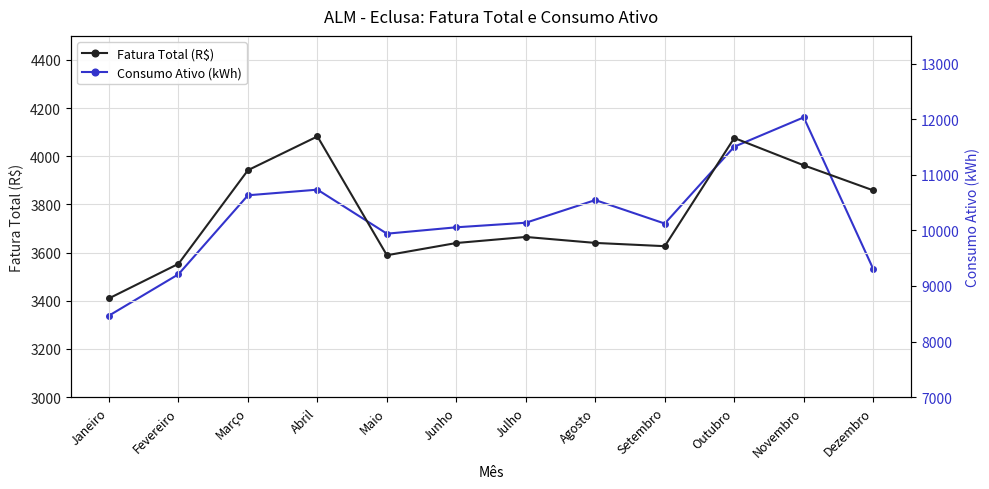

True or false: Fatura Total (R$) and Consumo Ativo (kWh) cross at least once.

False